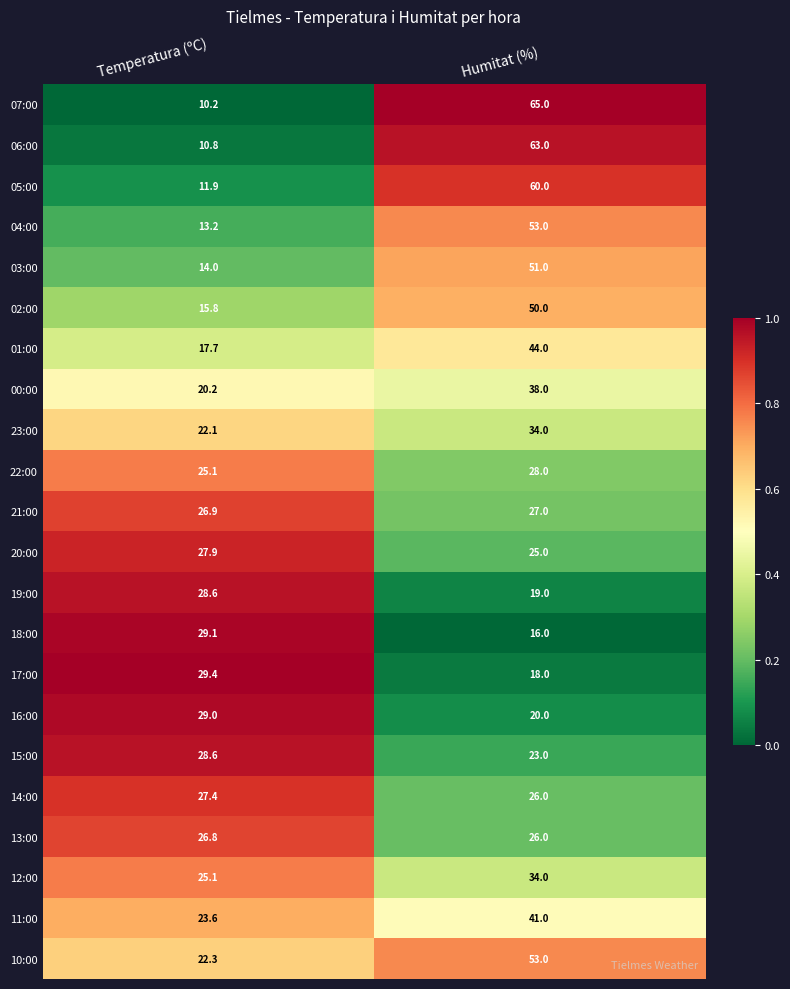

Which series has the largest total across all categories?

10:00